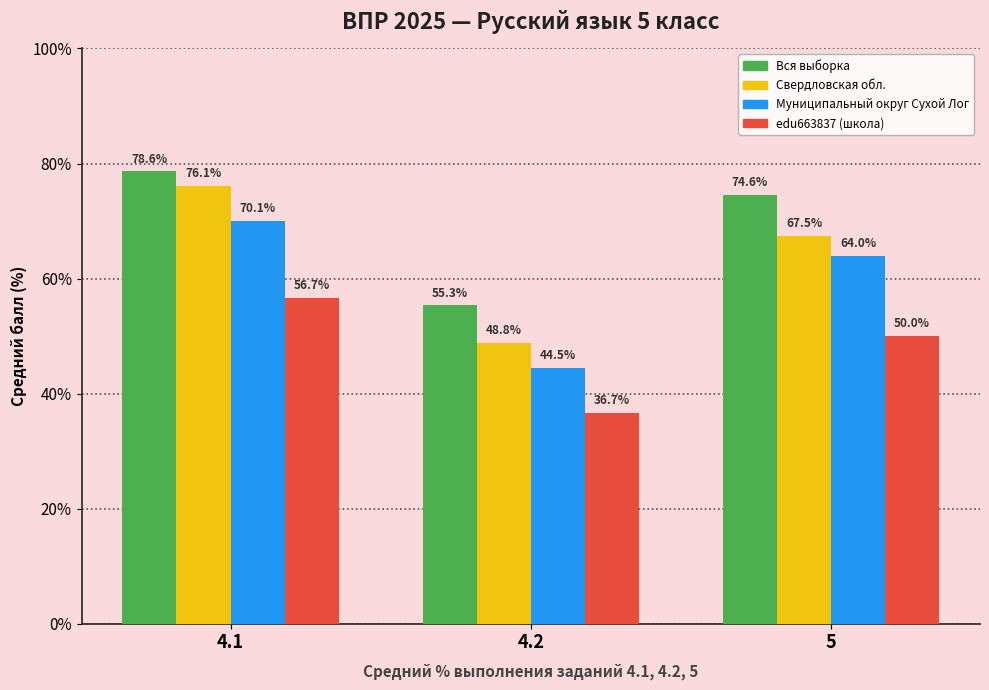

How many values in the Вся выборка series exceed 74?

2